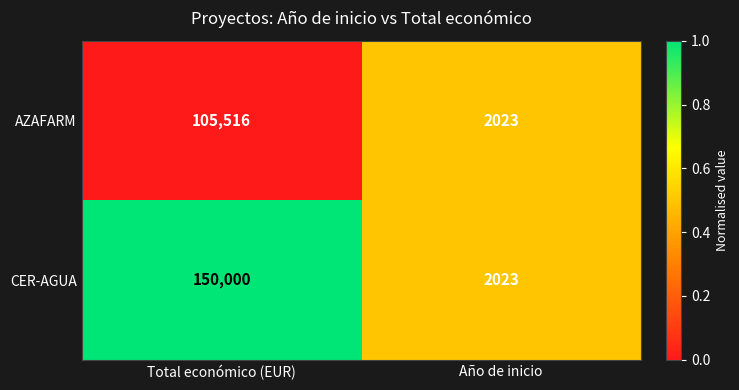

The AZAFARM series shows 105516 at Total económico (EUR). True or false?

True